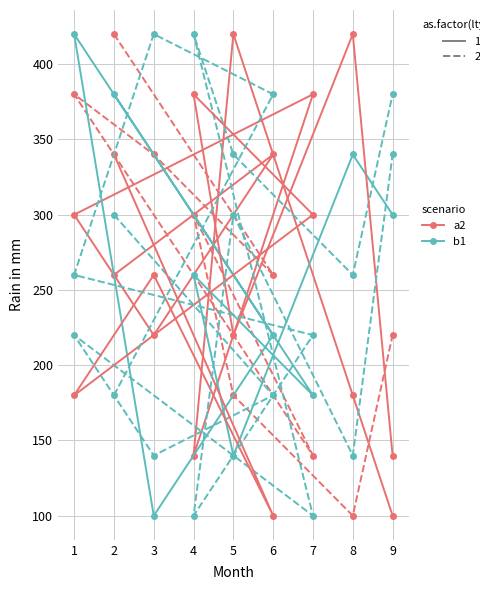

How many categories are shown in the chart?

9